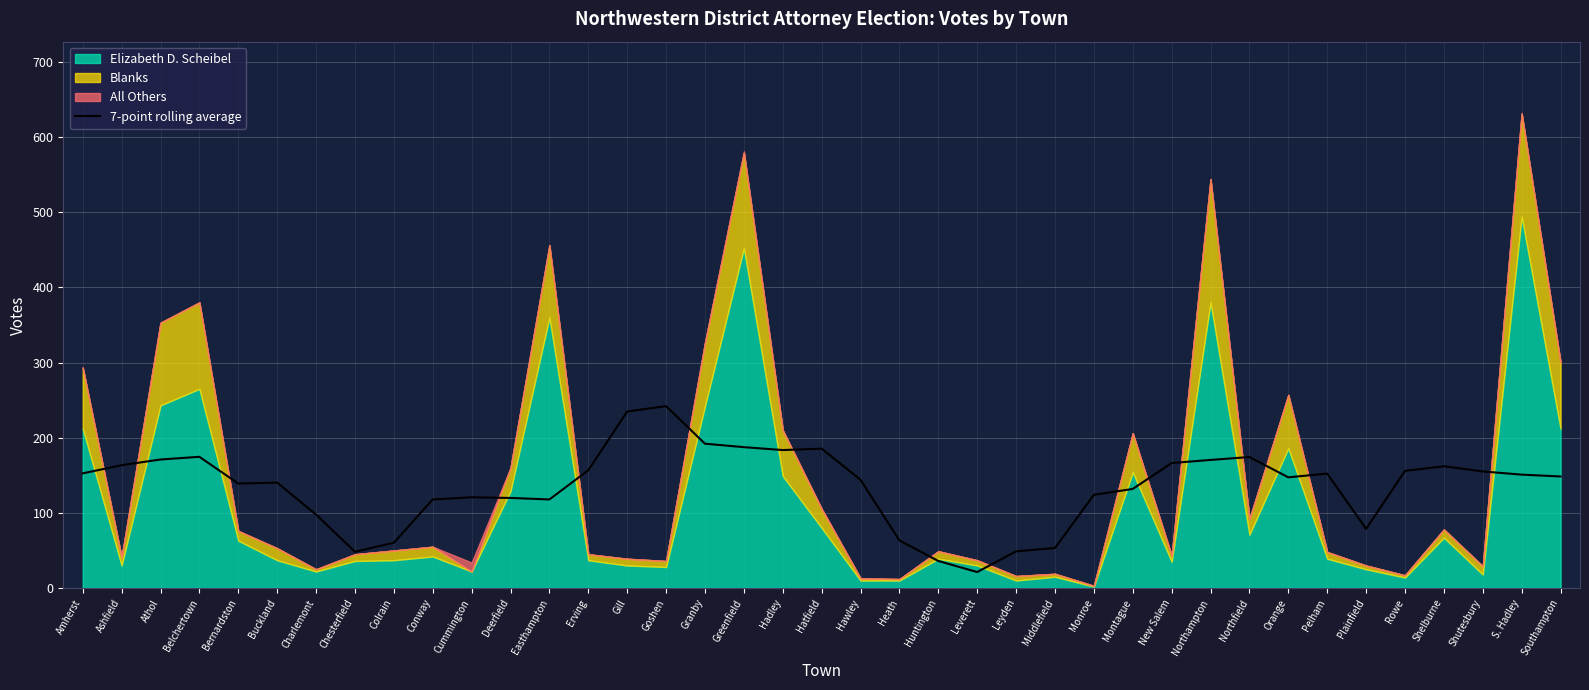

True or false: there are more than 2 points higher than both neighbors.

True